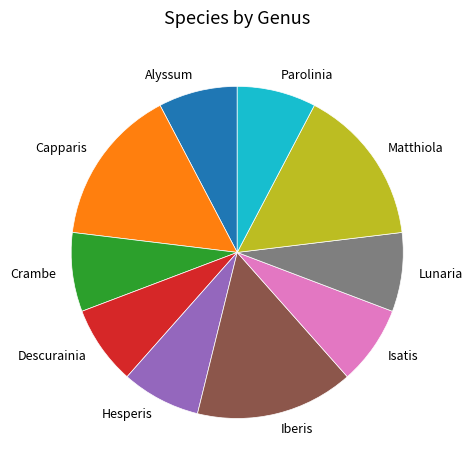

Is there a majority slice in this chart?

No